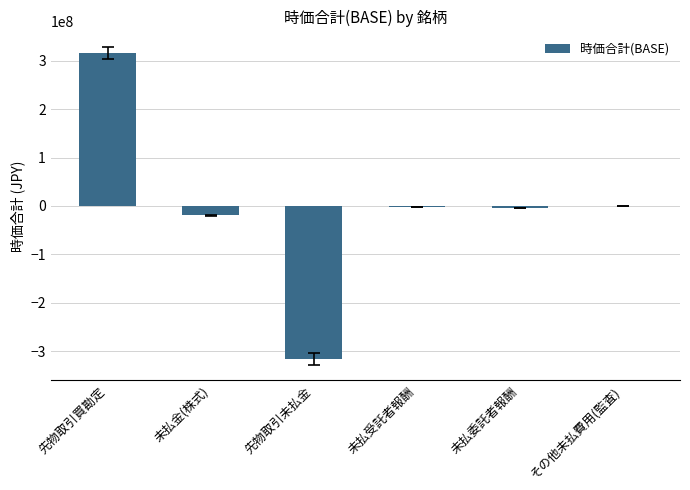

The value at 未払金(株式) is -19295925. True or false?

True